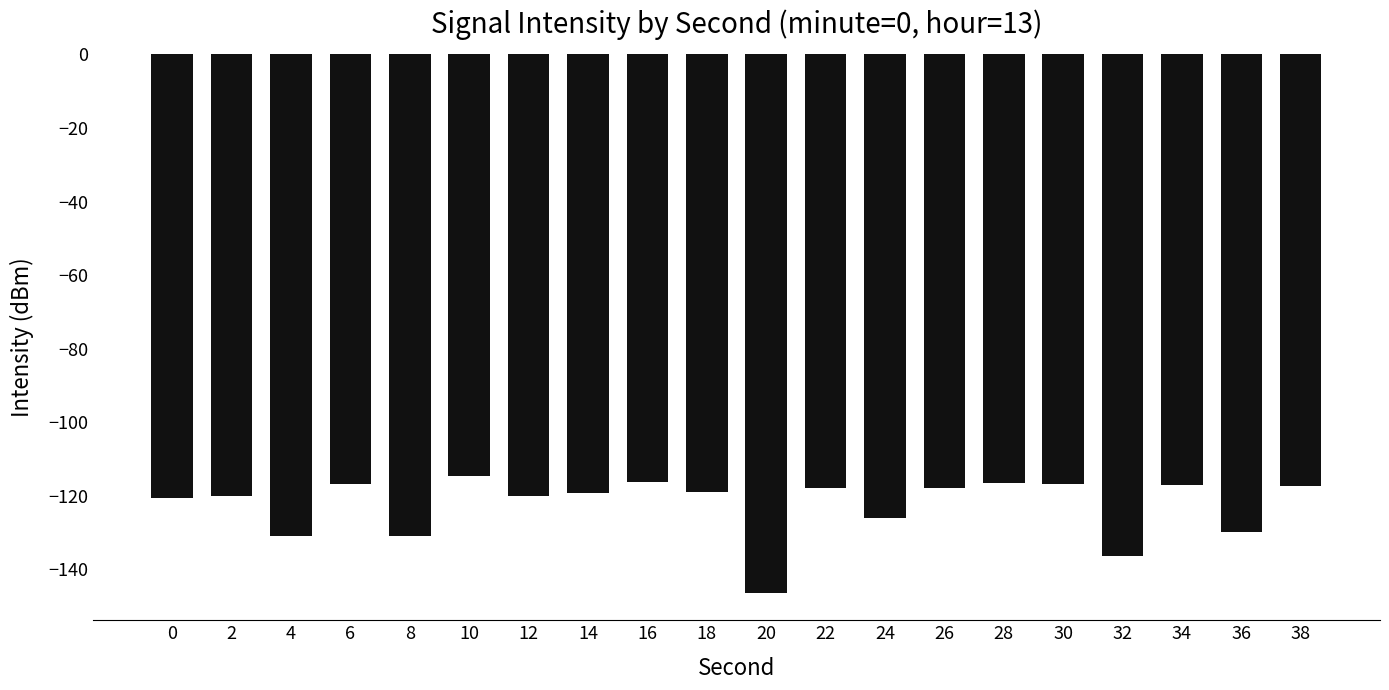

What is the smallest value displayed?

-146.5